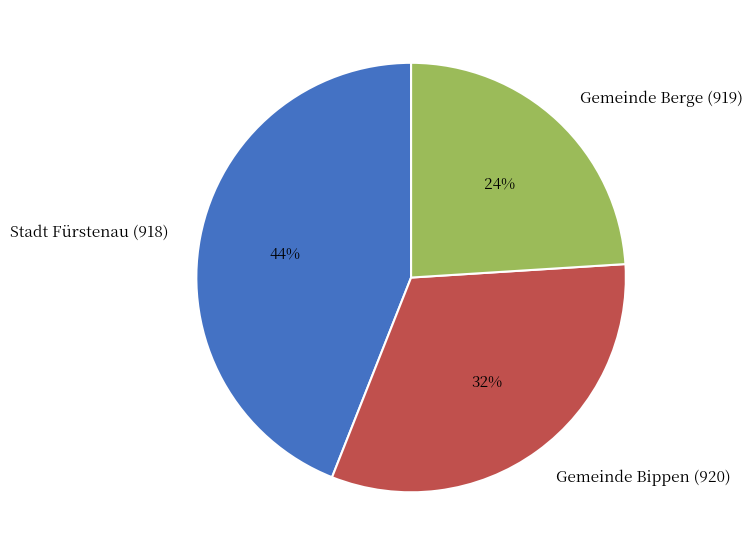

What percentage is the Stadt Fürstenau (918) slice, to the nearest percent?

44%